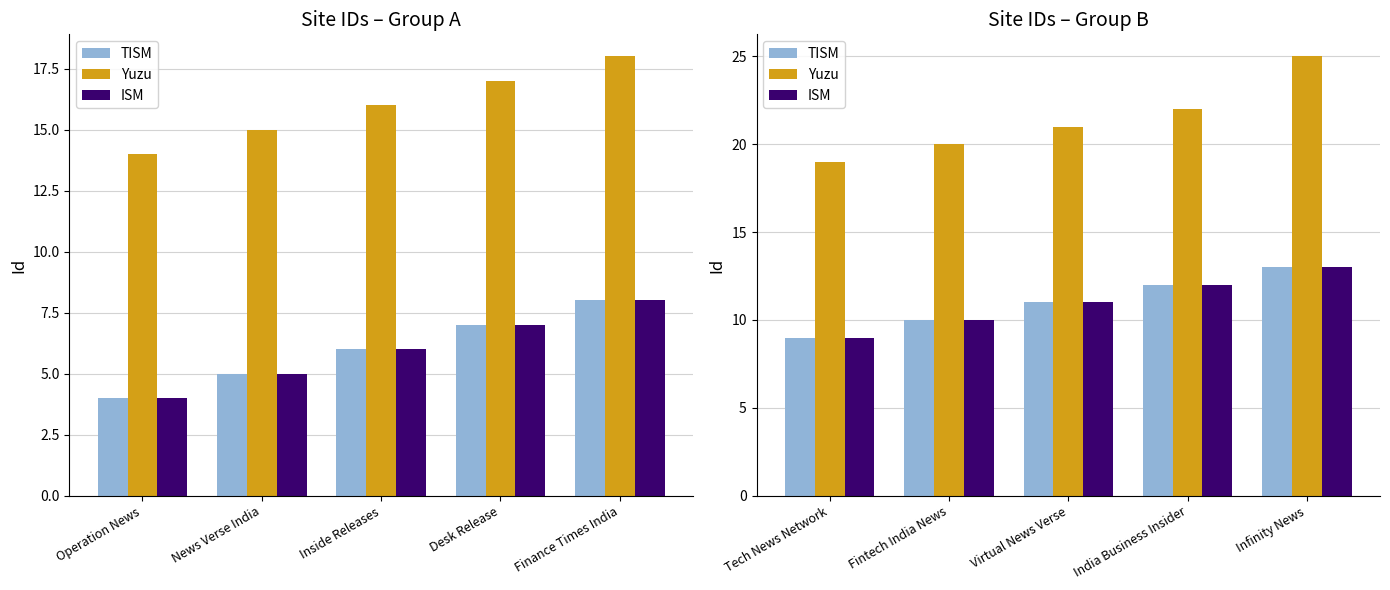

At which category does the chart reach its minimum across all series?

Tech News Network